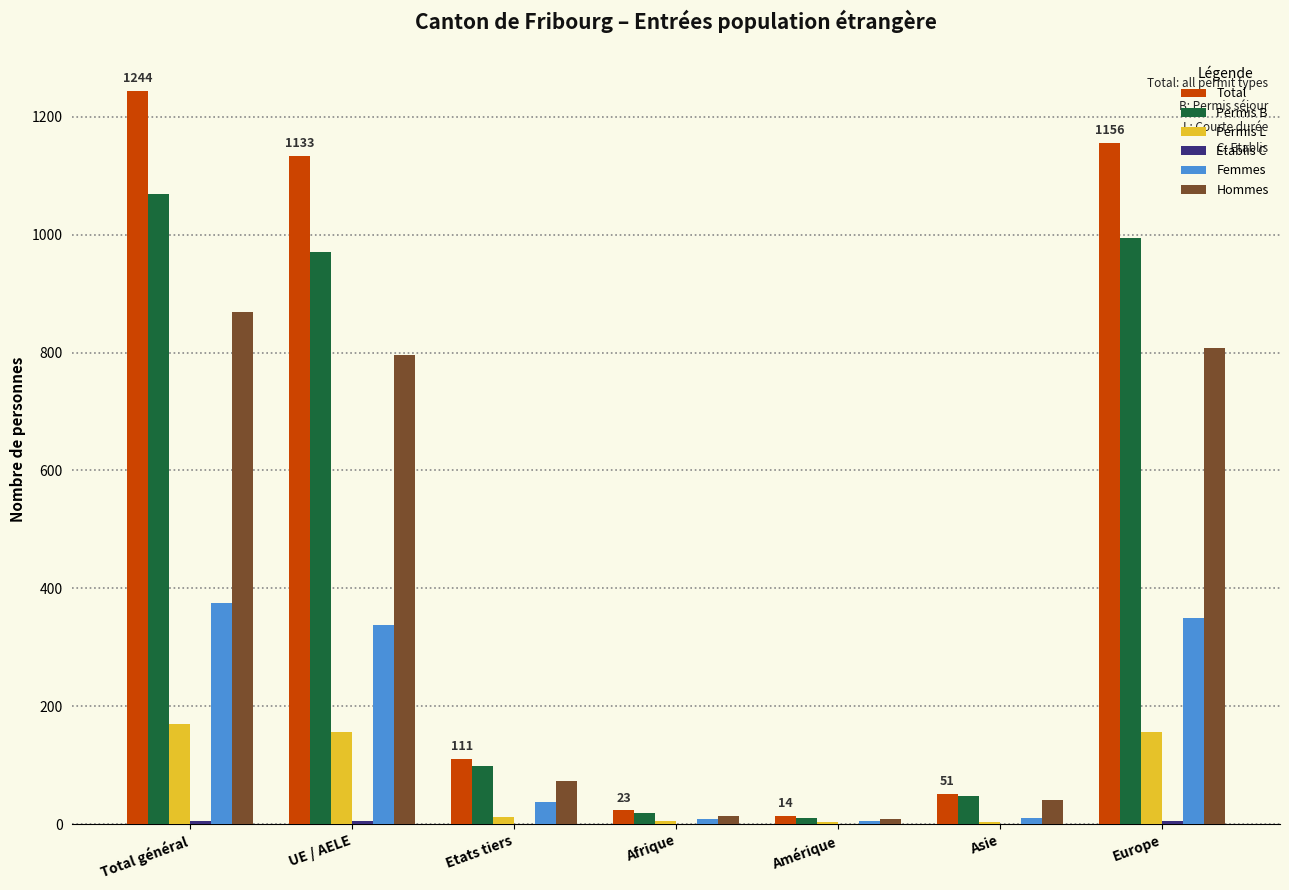

The value of Total at Total général is 793. True or false?

False